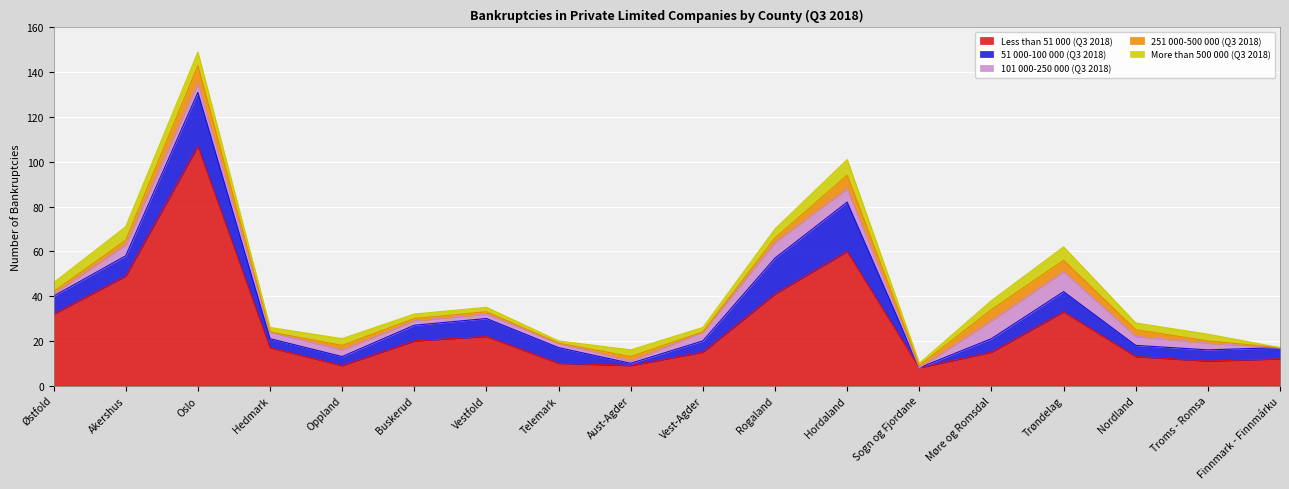

The value of More than 500 000 (Q3 2018) at Hordaland is 3. True or false?

False